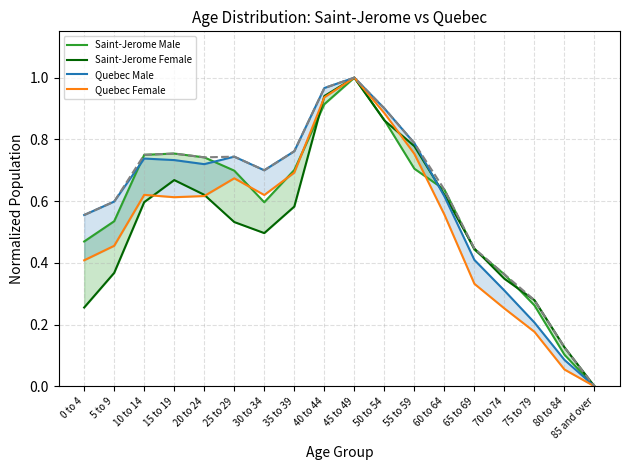

What is the difference between the Saint-Jerome Female values at 15 to 19 and 65 to 69?

0.2